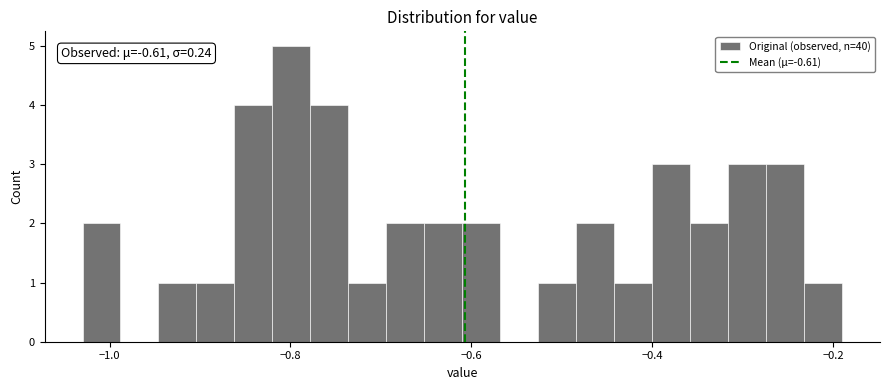

Around what value on the x-axis is the tallest bar? Give the approximate position of its centre, as read against the axis.

-0.80